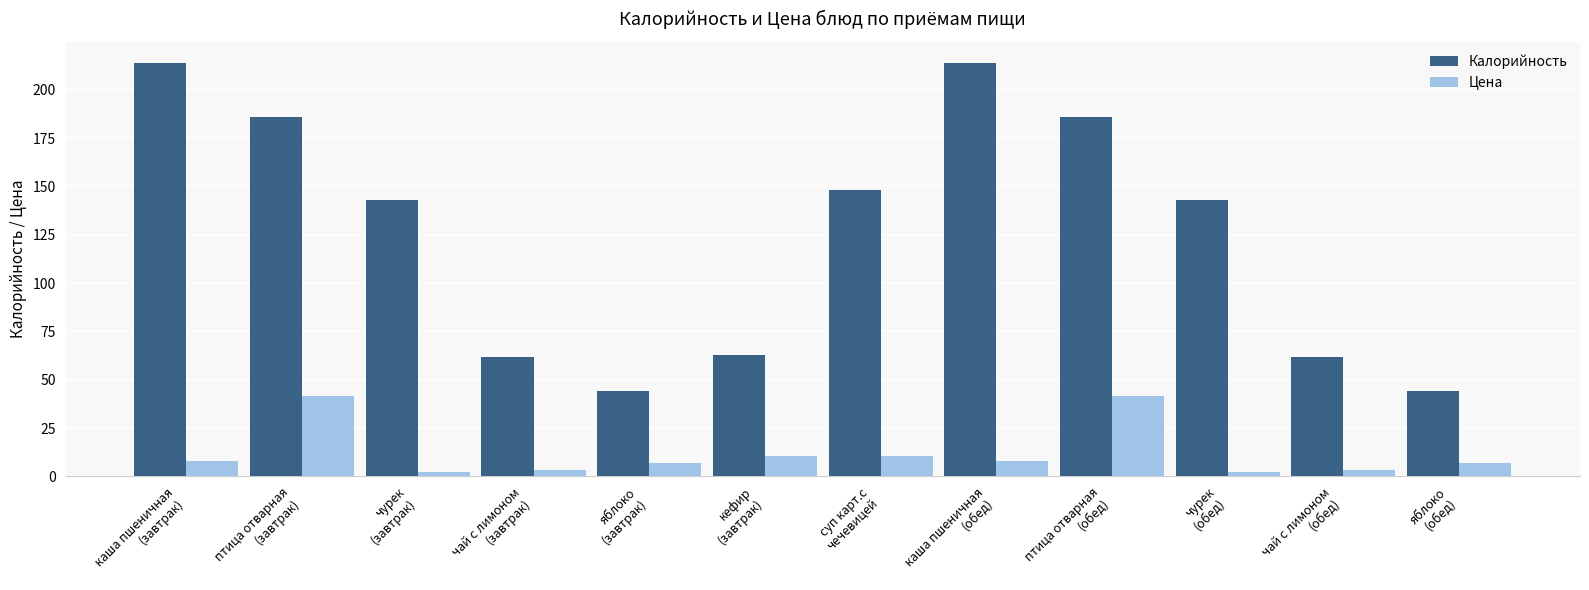

What position from the right is птица отварная
(завтрак)?

11